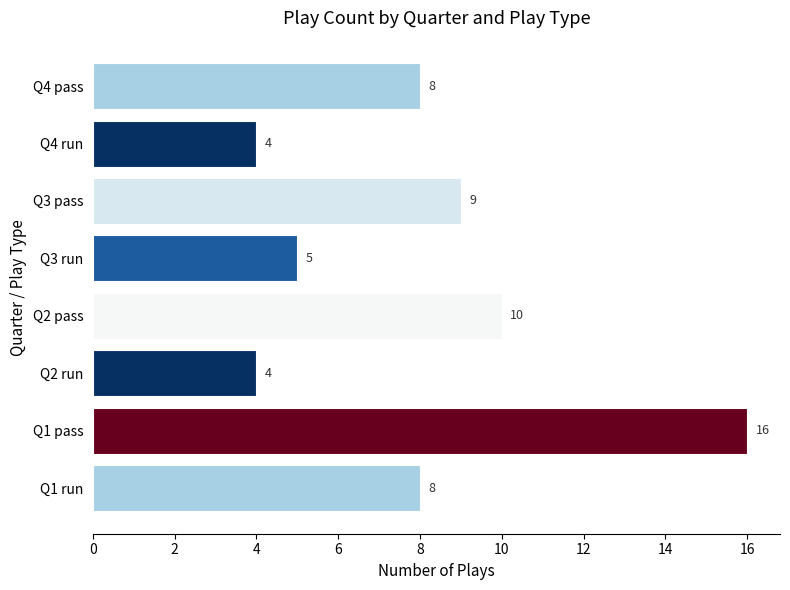

What is the sum of the values at Q4 pass and Q2 pass?

18